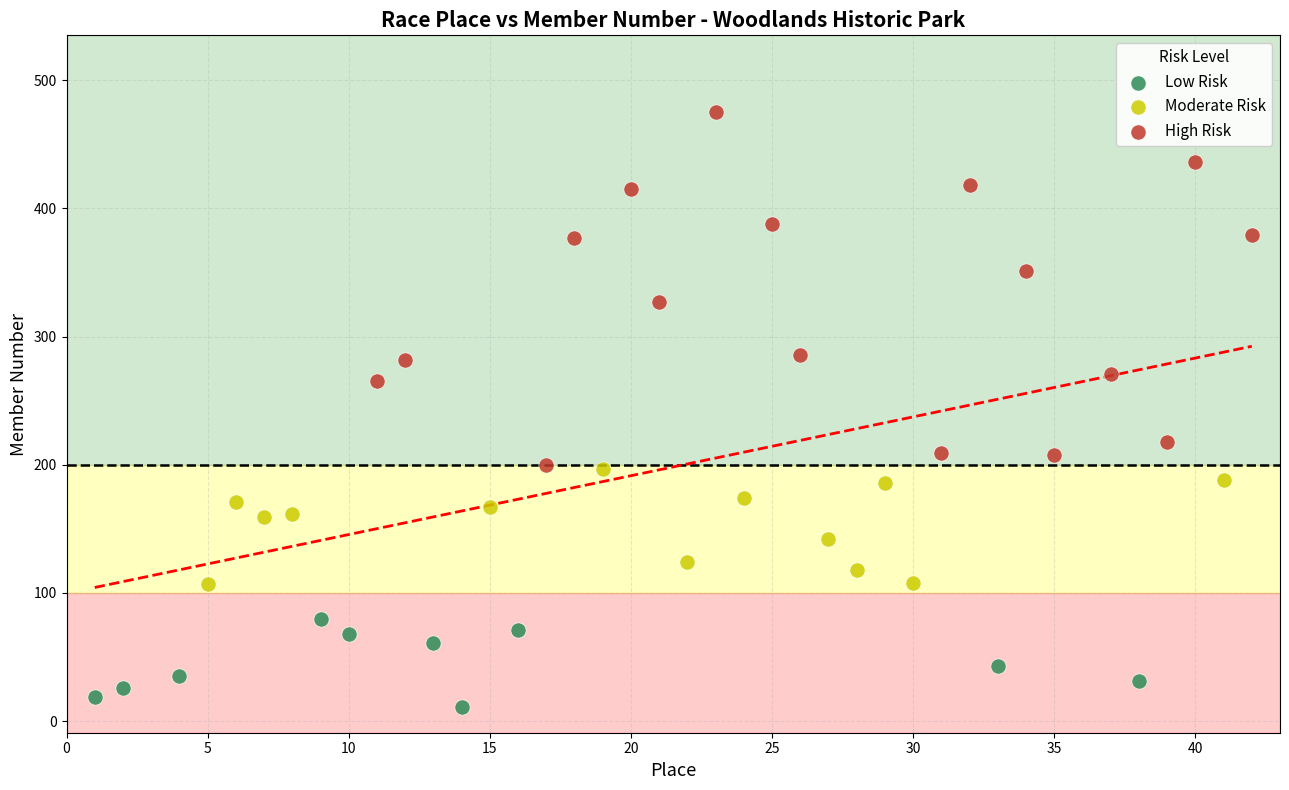

Which series reaches the minimum Y coordinate?

Low Risk